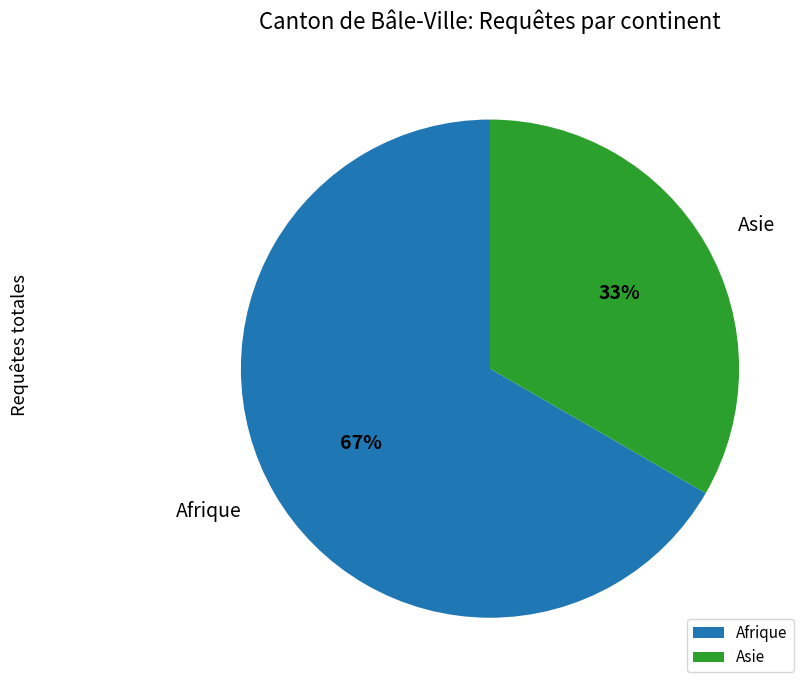

Rank the categories by value from lowest to highest.

Asie, Afrique